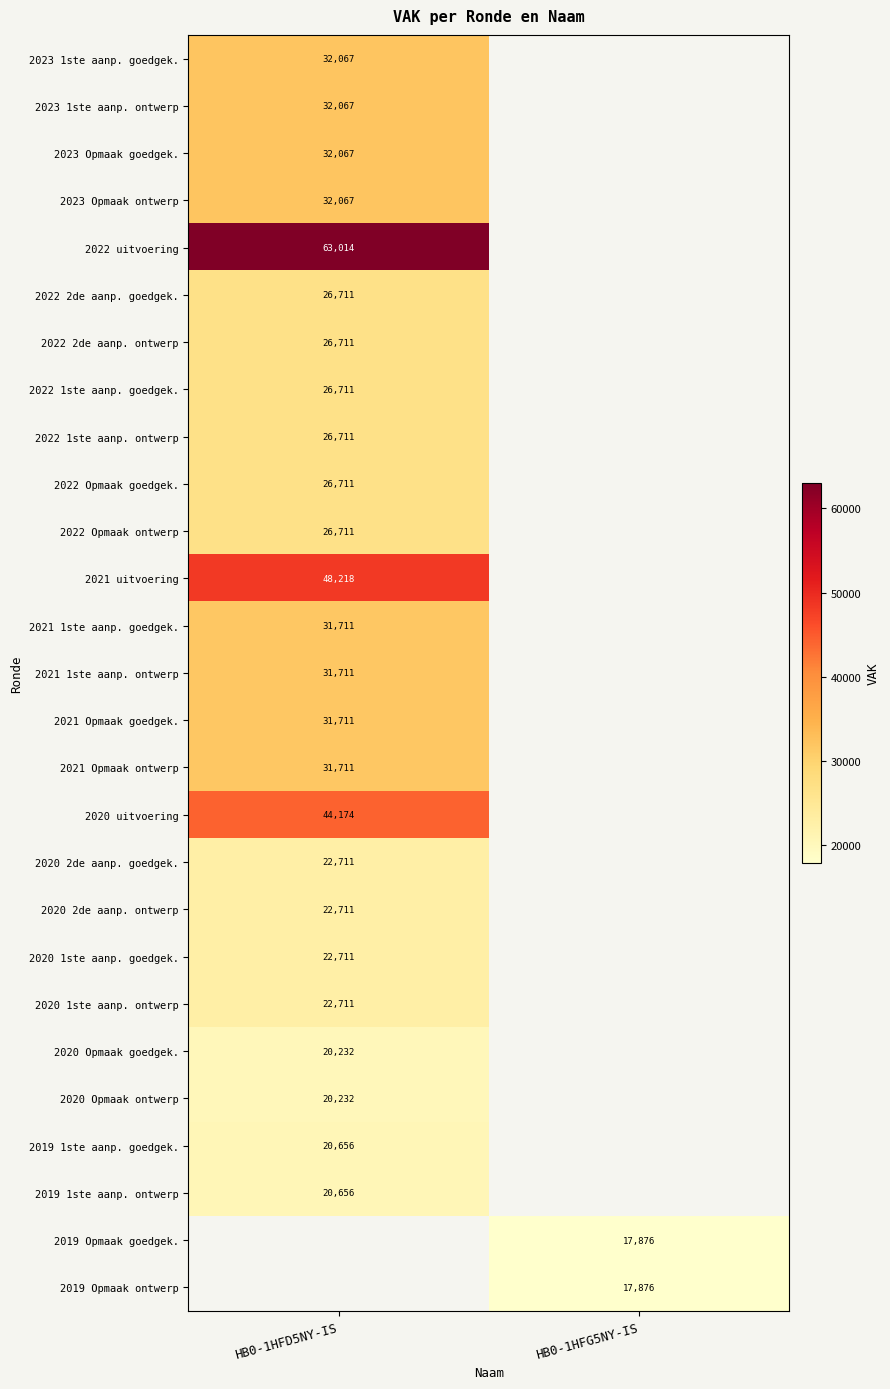

Is it true that 2021 Opmaak goedgek. equals 47994 at HB0-1HFD5NY-IS?

False